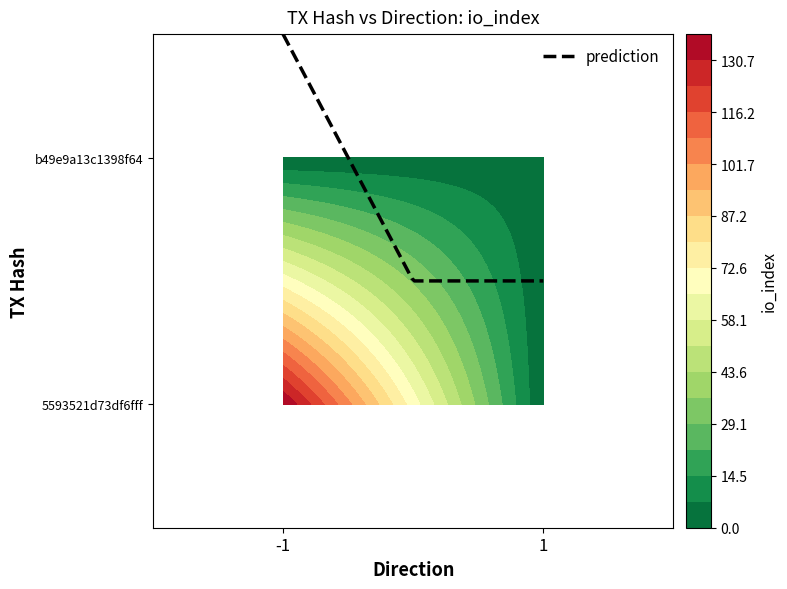

Rank the series at direction from lowest to highest value.

5593521d73df6fff, b49e9a13c1398f64